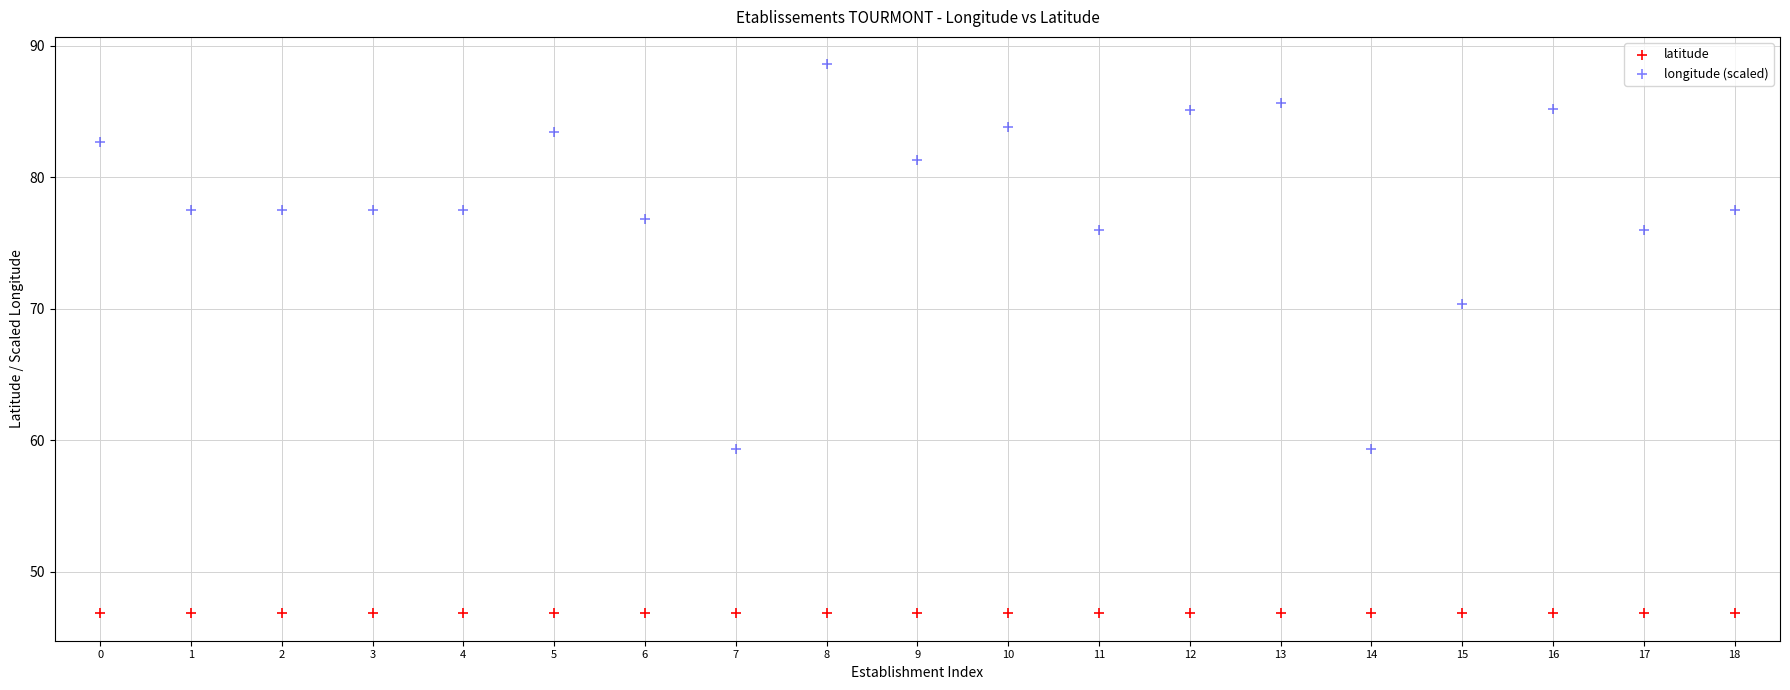

Across all data points, what is the range of Y values (max minus min)?

41.7